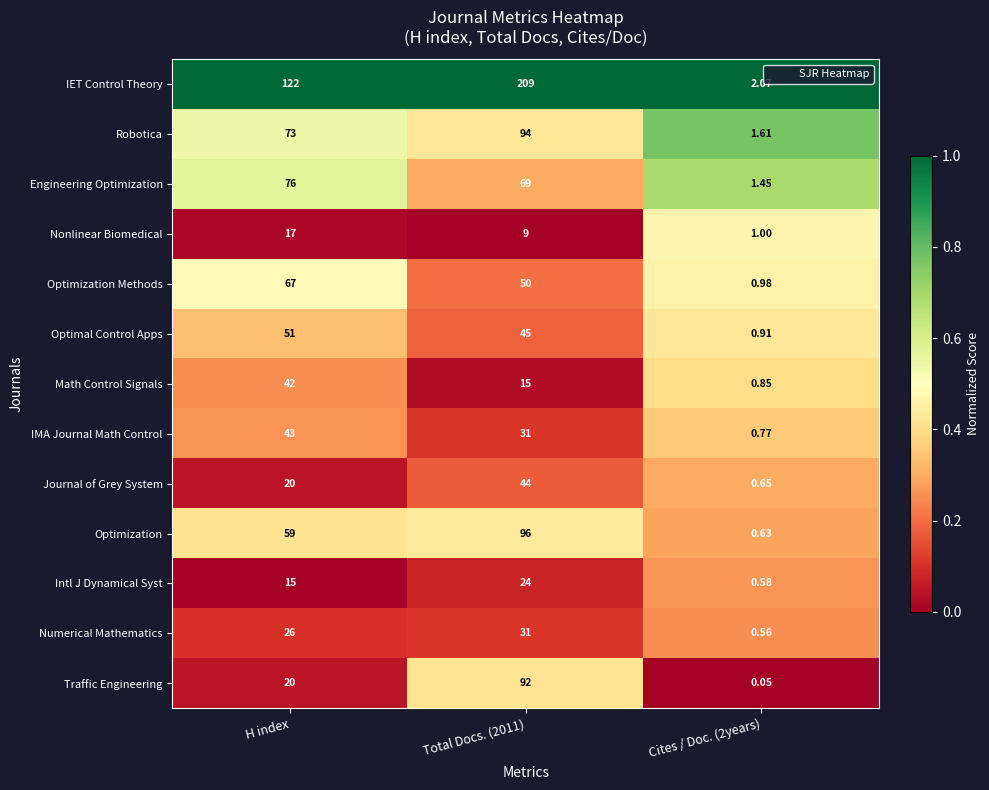

Between H index and Cites / Doc. (2years), which series saw the biggest shift?

IET Control Theory